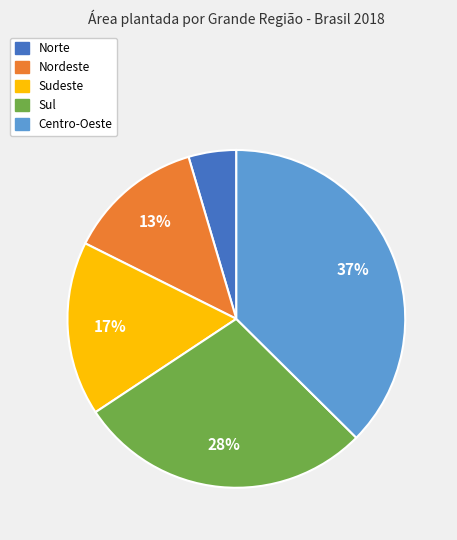

What is the ratio of the value at Norte to the value at Centro-Oeste?

0.1